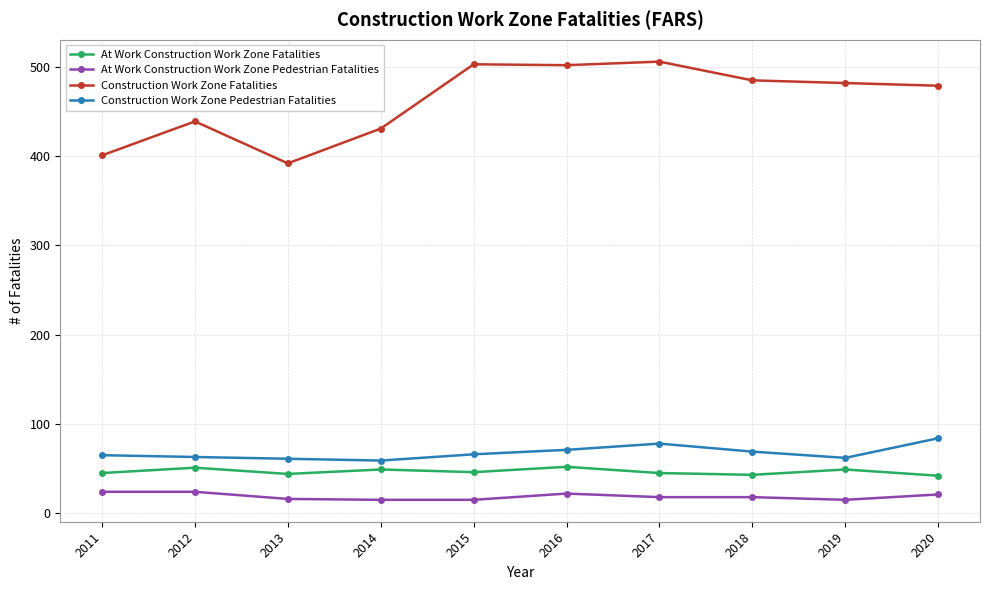

What is the smallest value displayed?

15